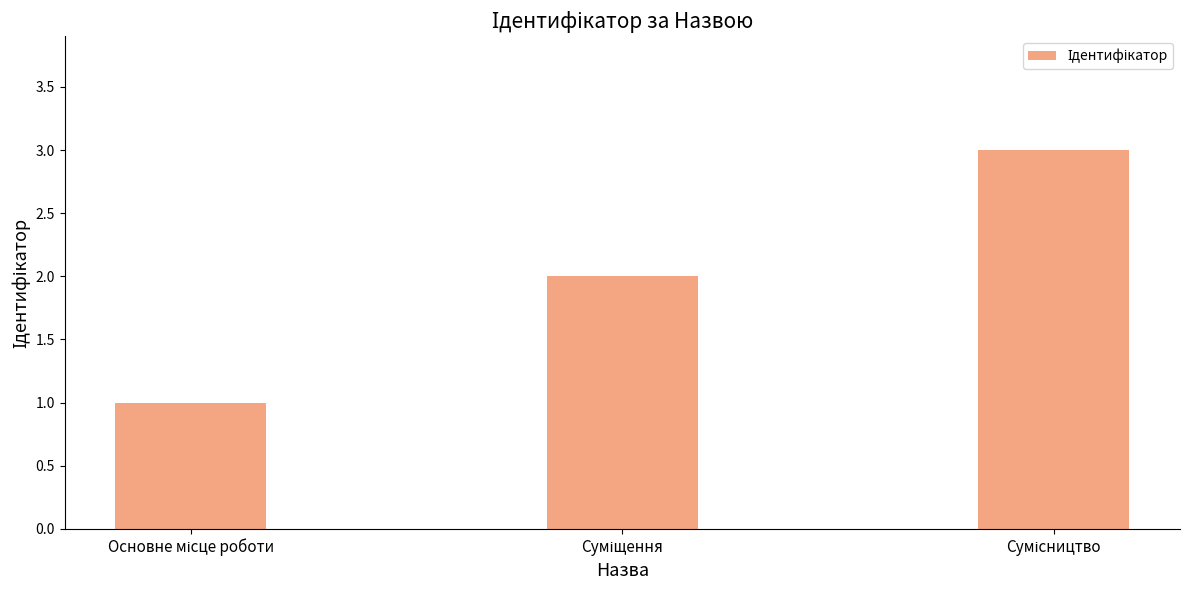

What is the sum of all values?

6